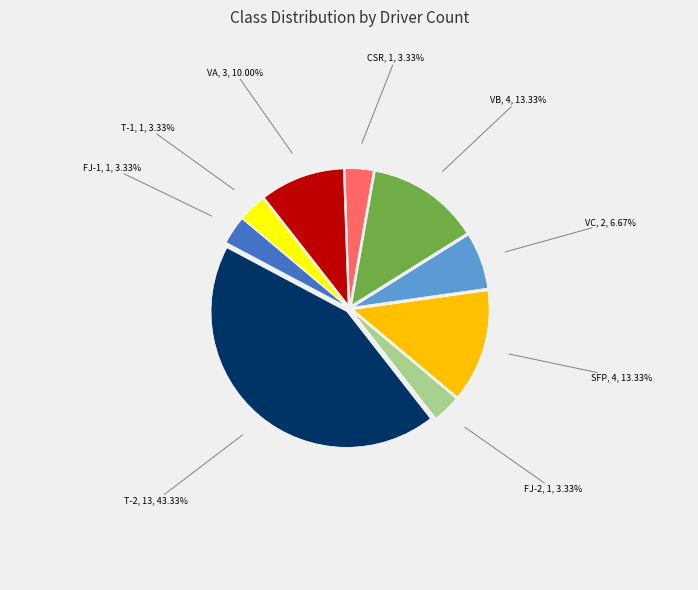

Combined, do CSR and FJ-1 account for over 50%?

No